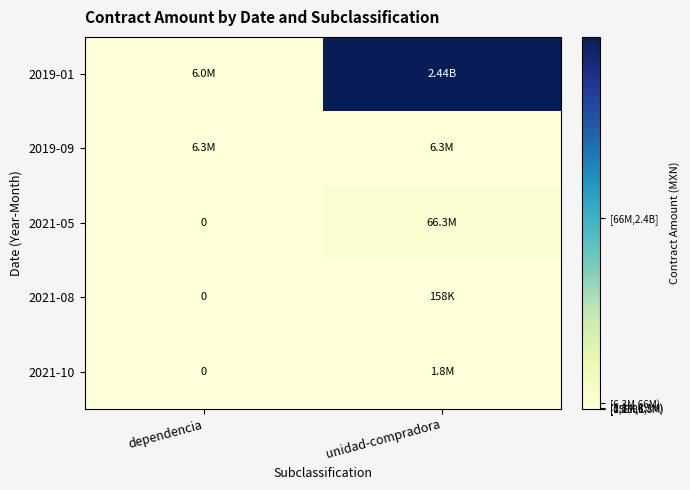

What is the sum of all 2019-09 values?

12584376.9